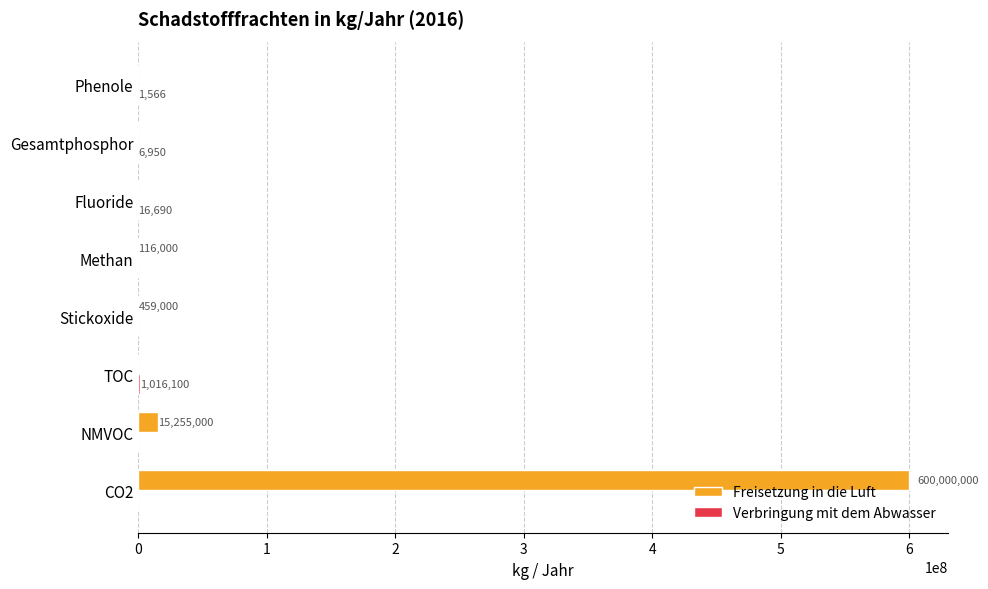

The Freisetzung in die Luft series shows 459000 at Stickoxide. True or false?

True